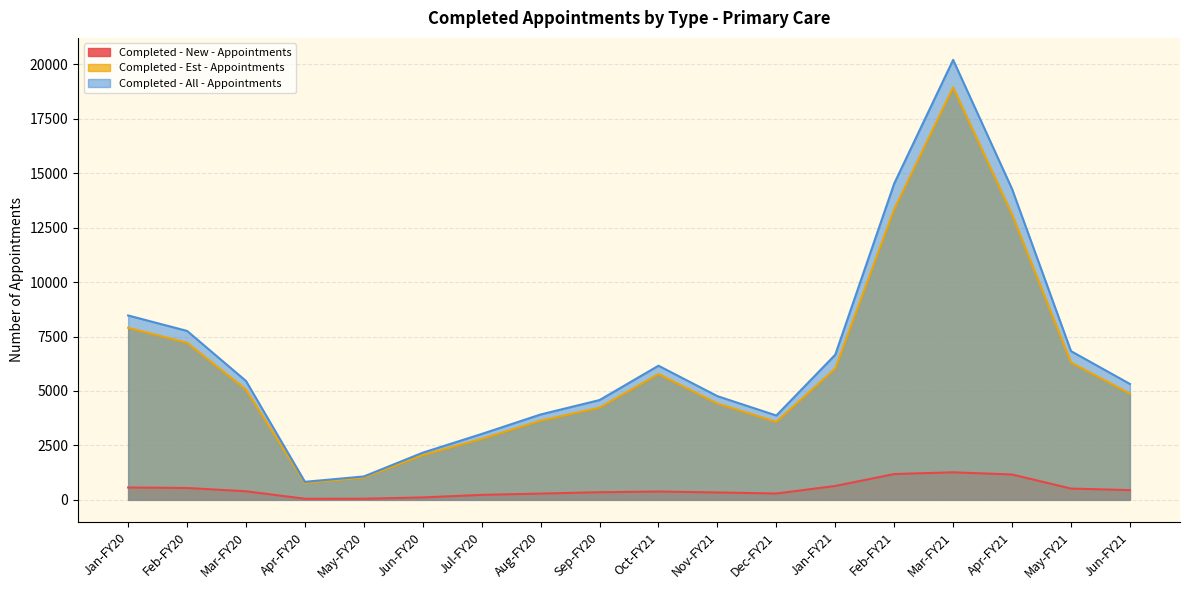

At which category is the sum across all series the highest?

Mar-FY21